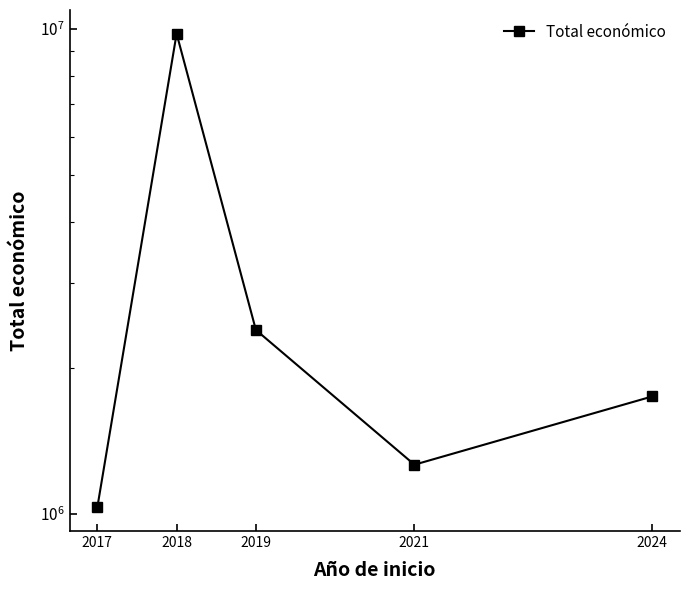

How many interior local peaks (higher than both neighbors) does the data have?

1